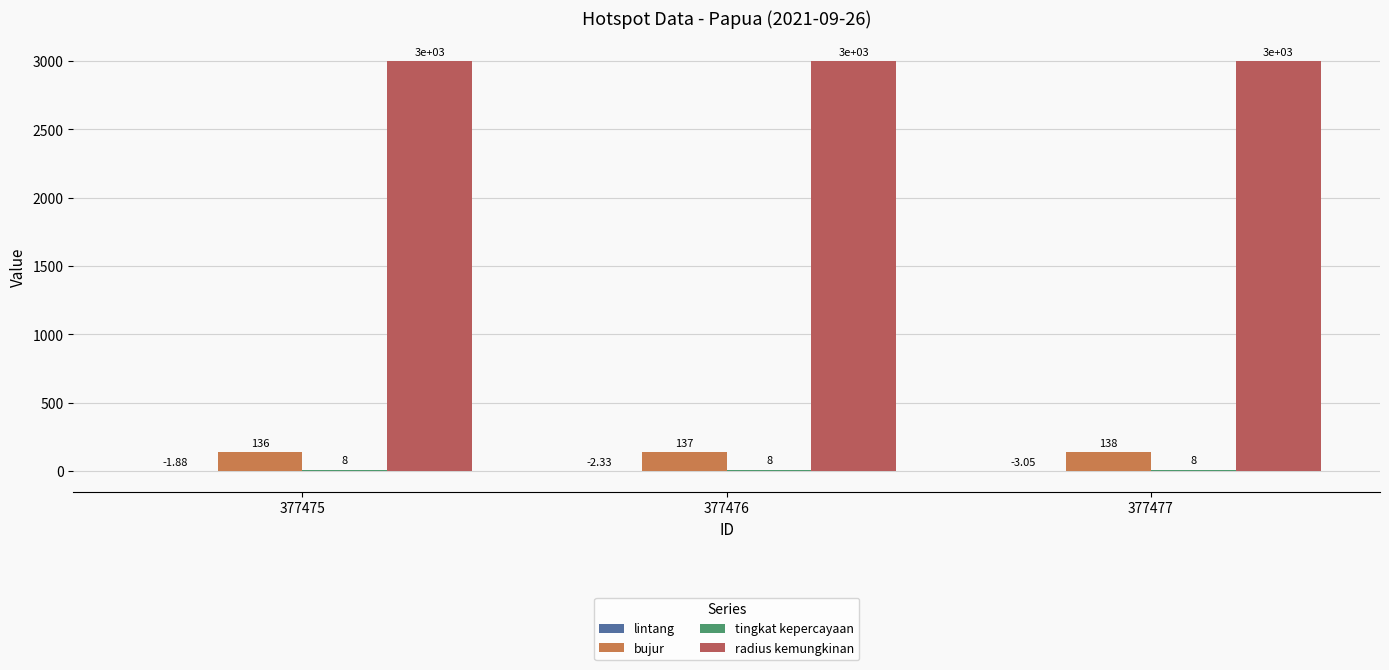

What is the sum of the radius kemungkinan values at 377477 and 377475?

6000.0